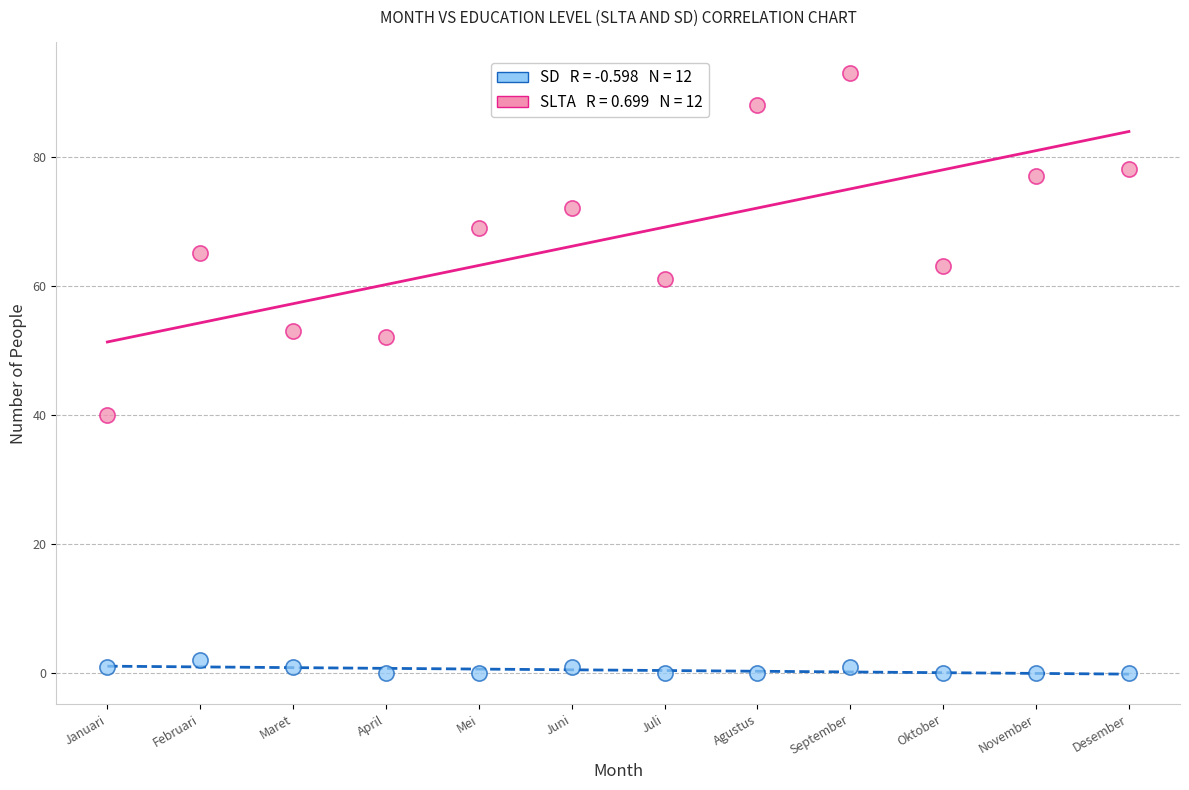

Across all data points, what is the range of X values (max minus min)?

11